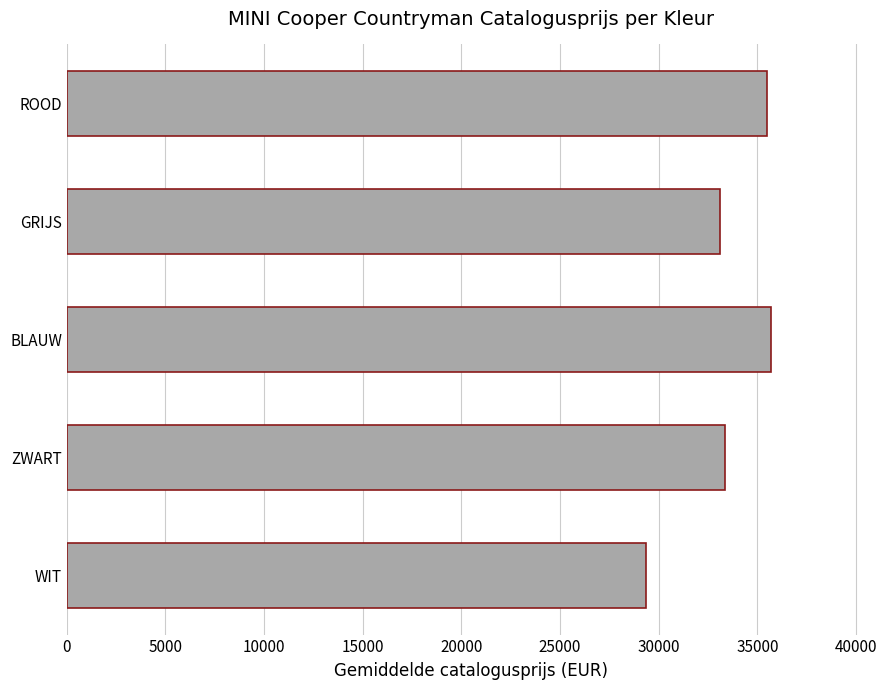

Count the number of categories in the chart.

5